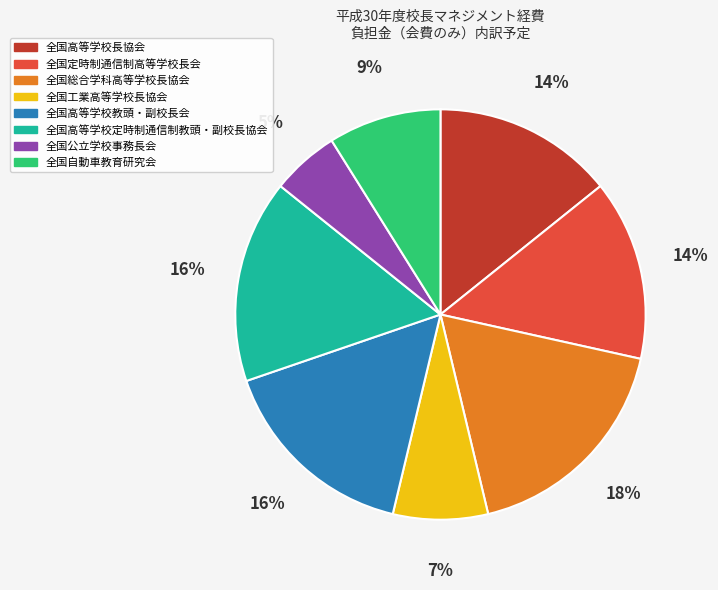

What is the largest slice in the pie chart?

全国総合学科高等学校長協会